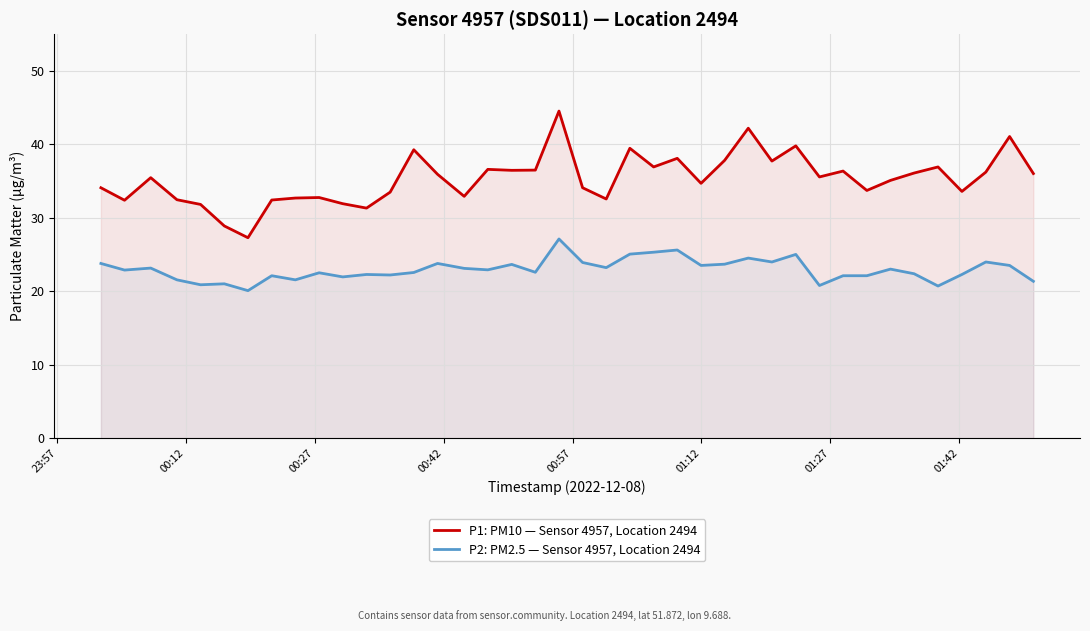

What is the difference between the second highest and second lowest values in the P1: PM10 — Sensor 4957, Location 2494 series?

13.3